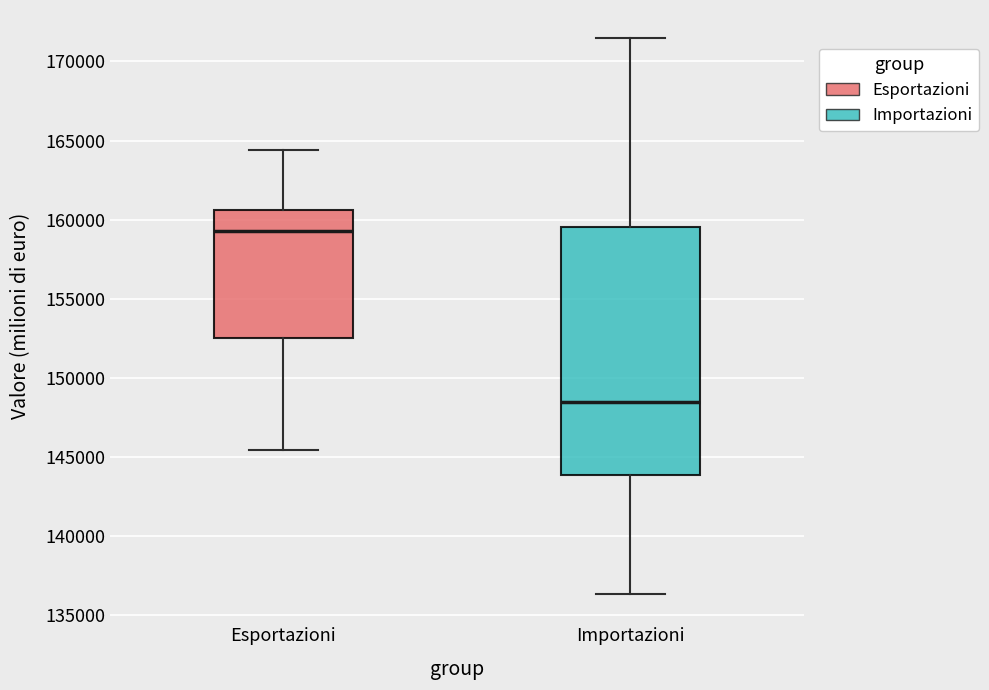

Which box is the tallest, from its lower edge to its upper edge?

Importazioni